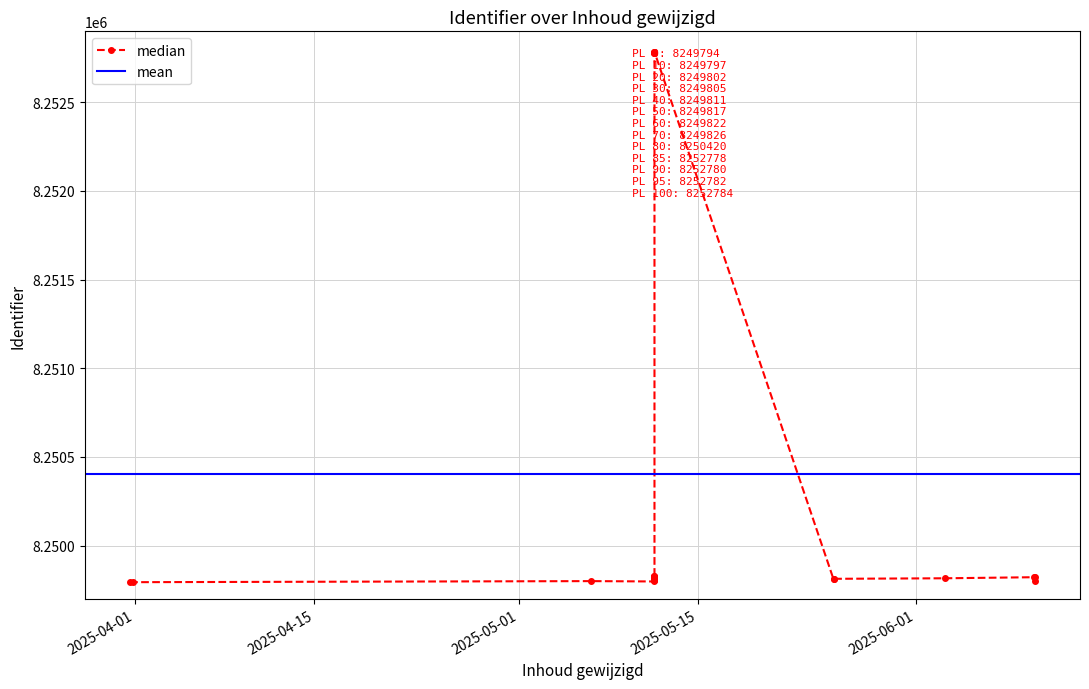

Which has a higher value, 2025-05-11 13:58:56 or 2025-06-10 07:17:41?

2025-05-11 13:58:56